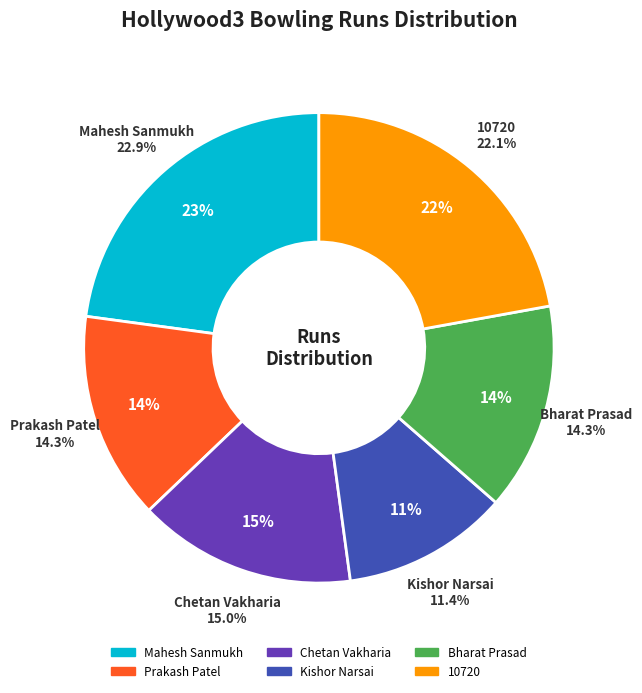

Which has a higher value, Kishor Narsai or 10720?

10720